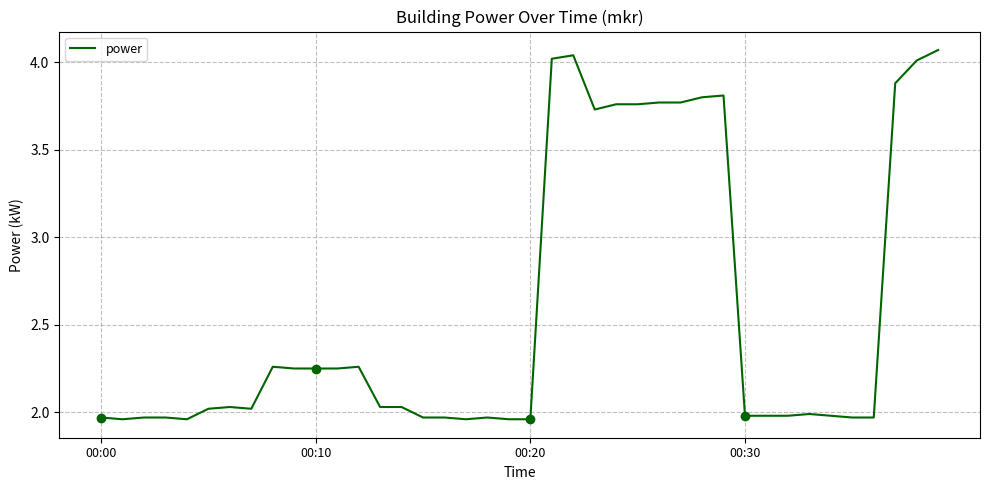

Is it true that power equals 1.2 at 00:20?

False